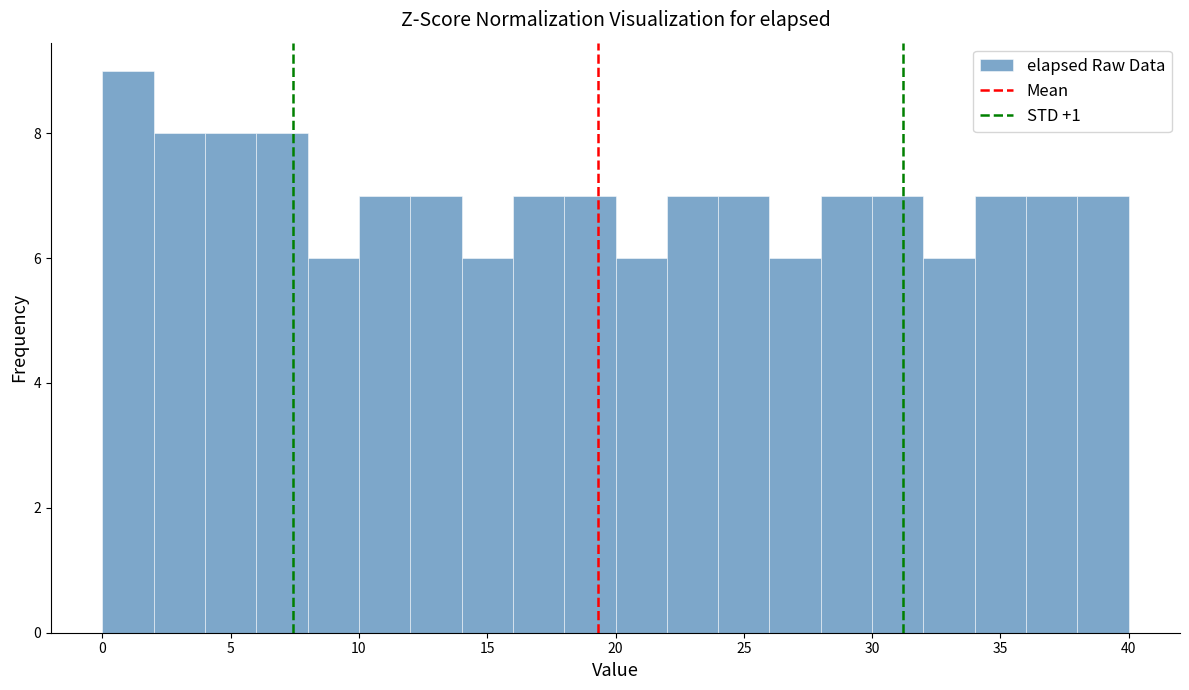

Reading left to right, list every bar in this chart as the range it spans on the x-axis followed by its height. The values are not printed on the chart, so give them approximately, as read against the axis.

0 to 2: 9
2 to 4: 8
4 to 6: 8
6 to 8: 8
8 to 10: 6
10 to 12: 7
12 to 14: 7
14 to 16: 6
16 to 18: 7
18 to 20: 7
20 to 22: 6
22 to 24: 7
24 to 26: 7
26 to 28: 6
28 to 30: 7
30 to 32: 7
32 to 34: 6
34 to 36: 7
36 to 38: 7
38 to 40: 7